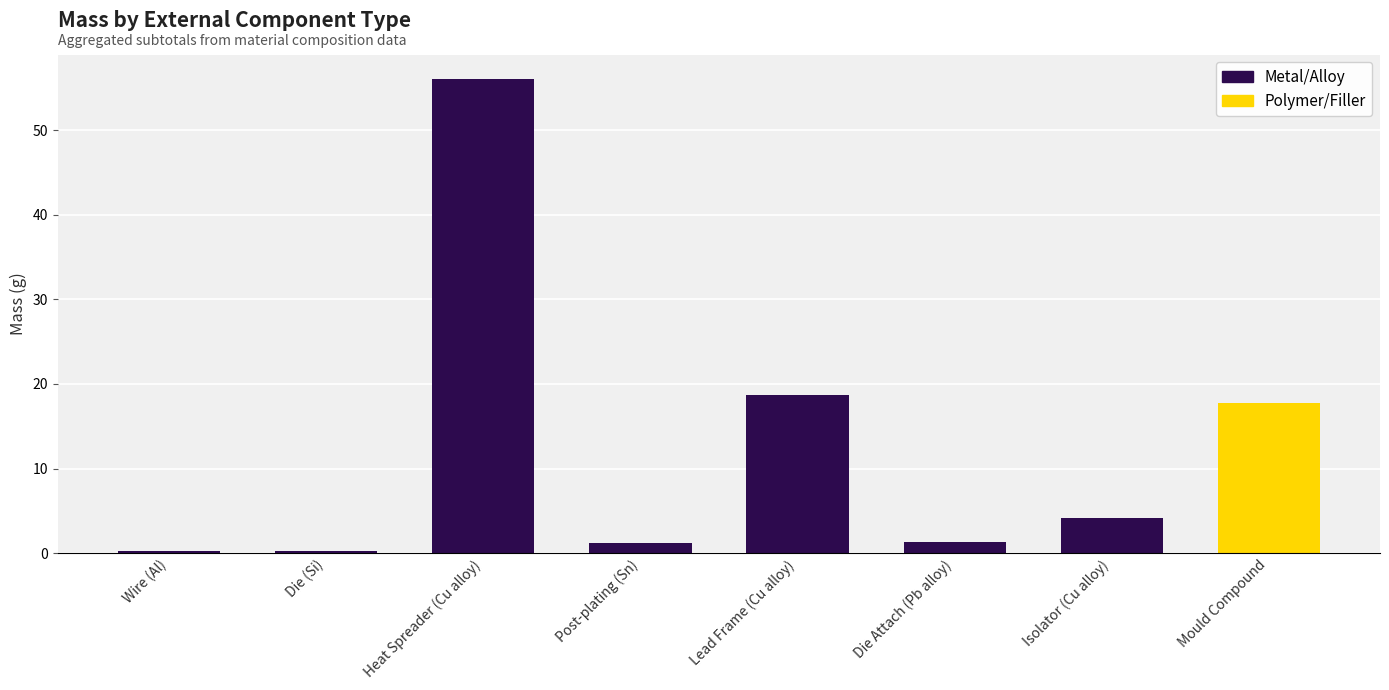

Is it true that the value at Wire (Al) is 0.2?

False